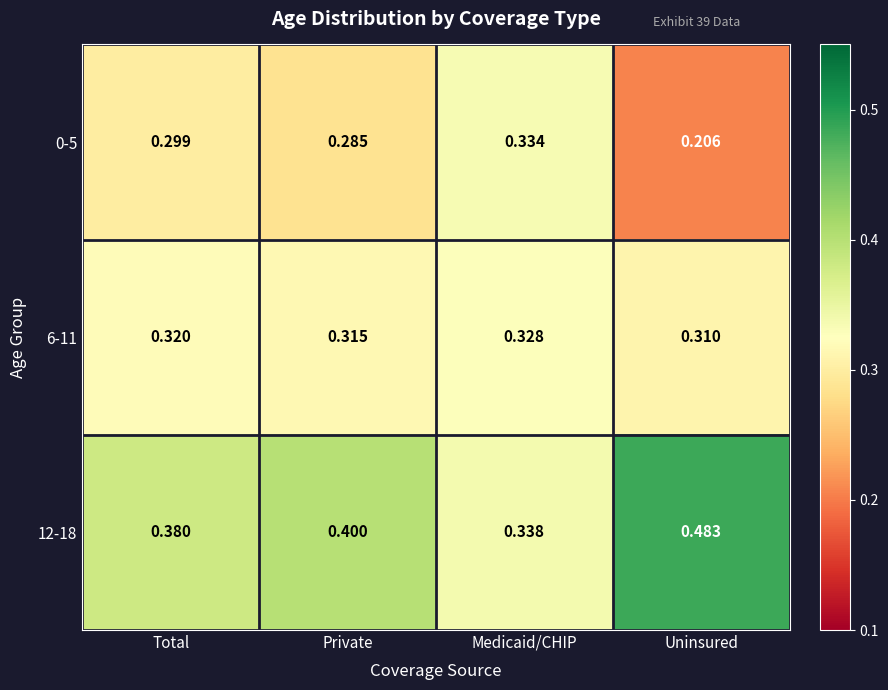

How many data points does each series have?

4